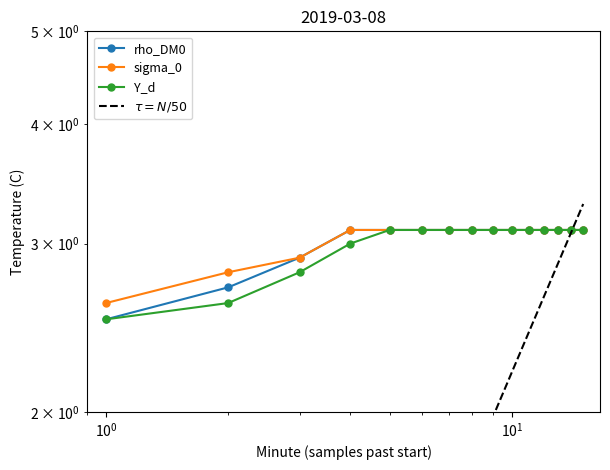

Is it true that sigma_0 equals 2.1 at 8?

False